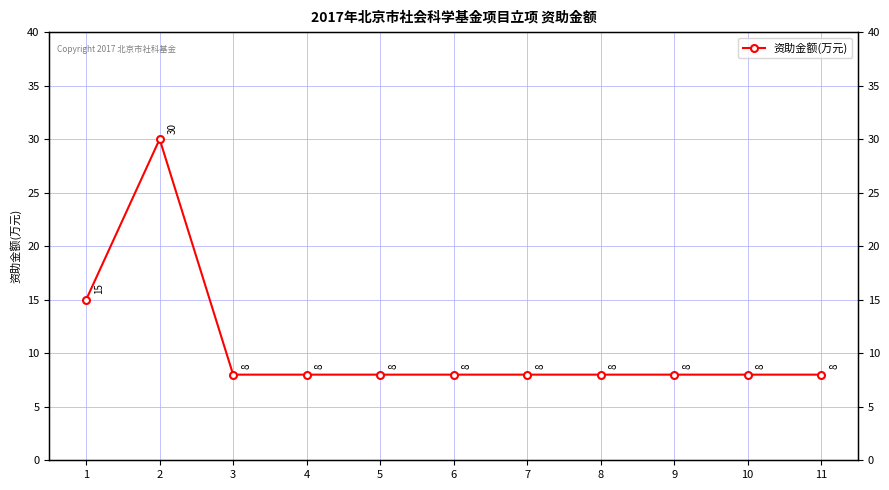

What is the value of the 2nd point from the left?

30